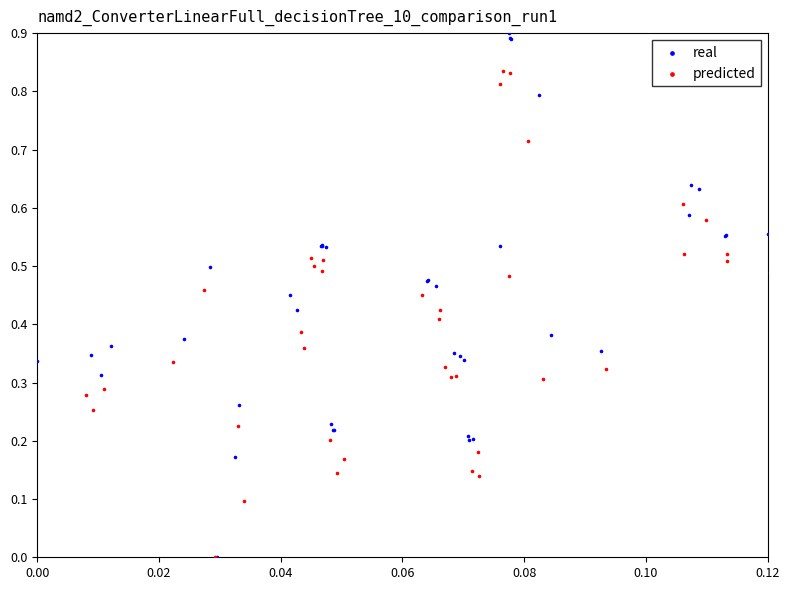

Which series reaches the maximum Y coordinate?

real